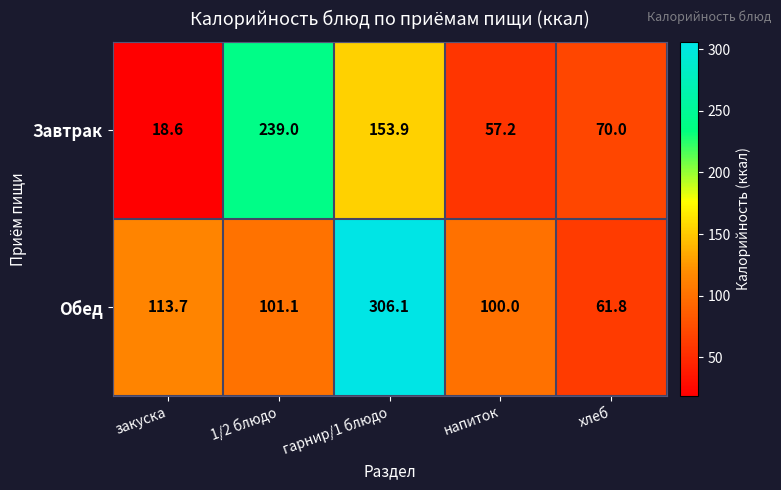

Which series has the widest spread of values?

Обед